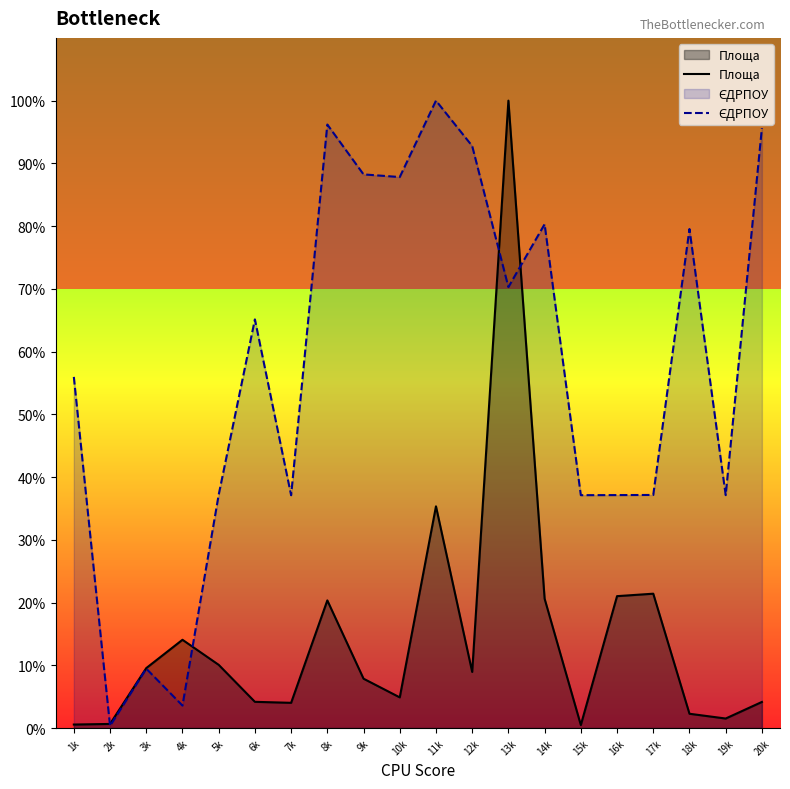

Which series has the largest range (max minus min)?

ЄДРПОУ